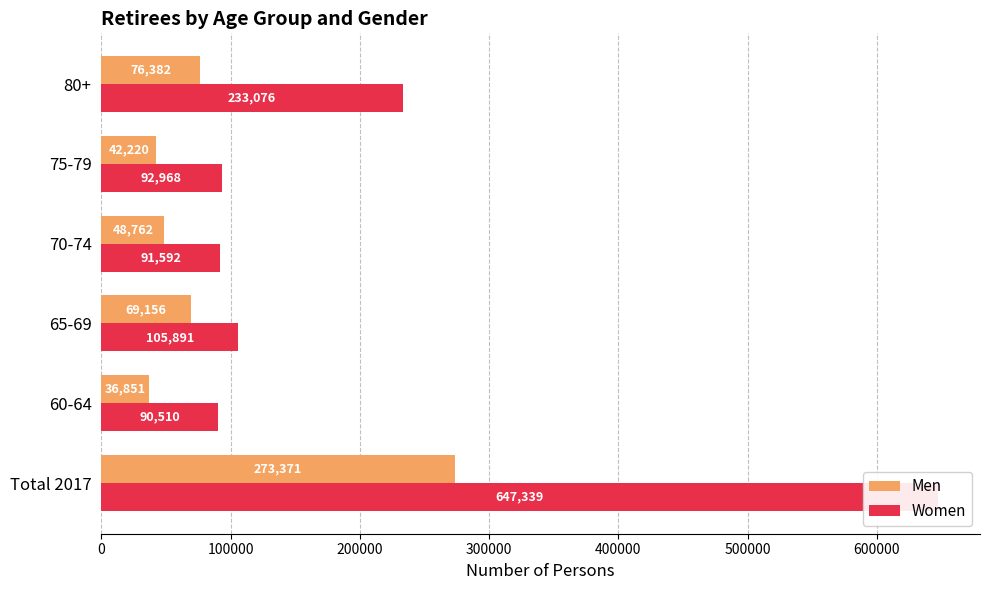

List the series in order of their overall mean, lowest first.

Men, Women